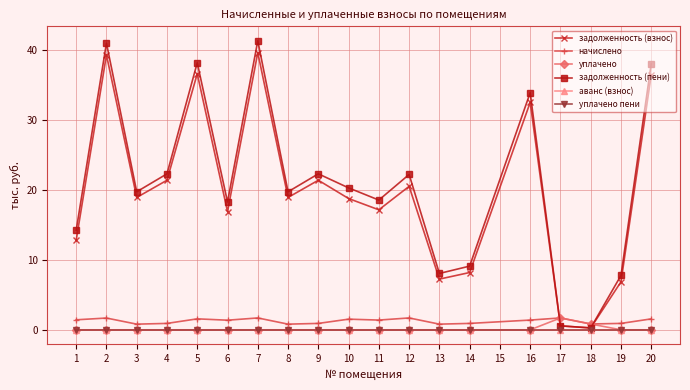

Does the chart have visible grid lines?

Yes